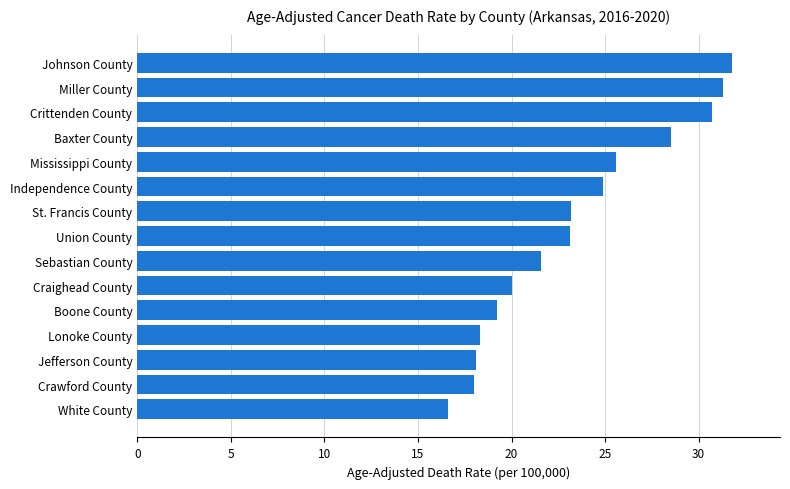

How many bars are there in total?

15